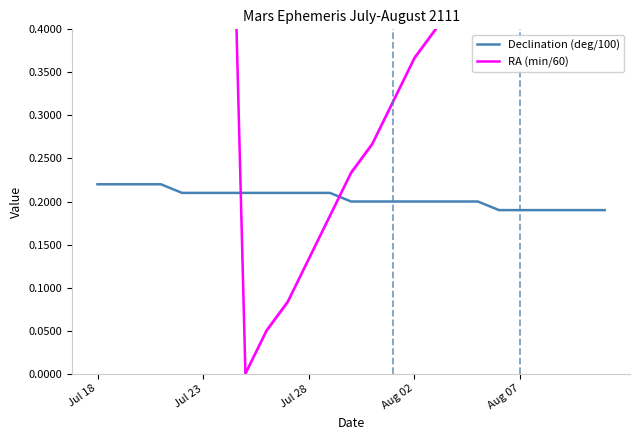

Which series ends up on top after the final intersection of Declination (deg/100) and RA (min/60)?

RA (min/60)